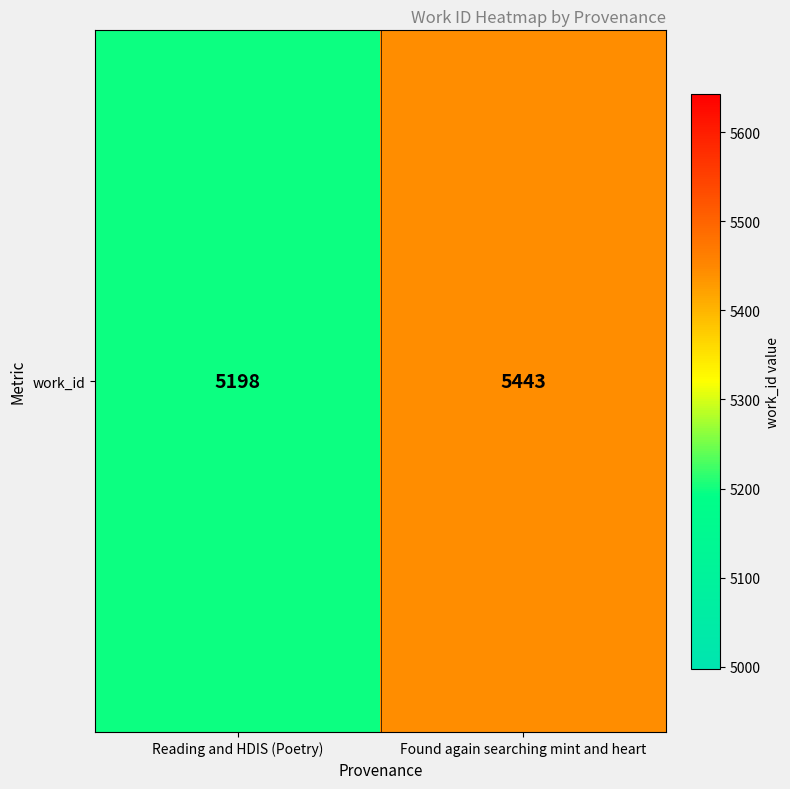

How many values are below 5443?

1